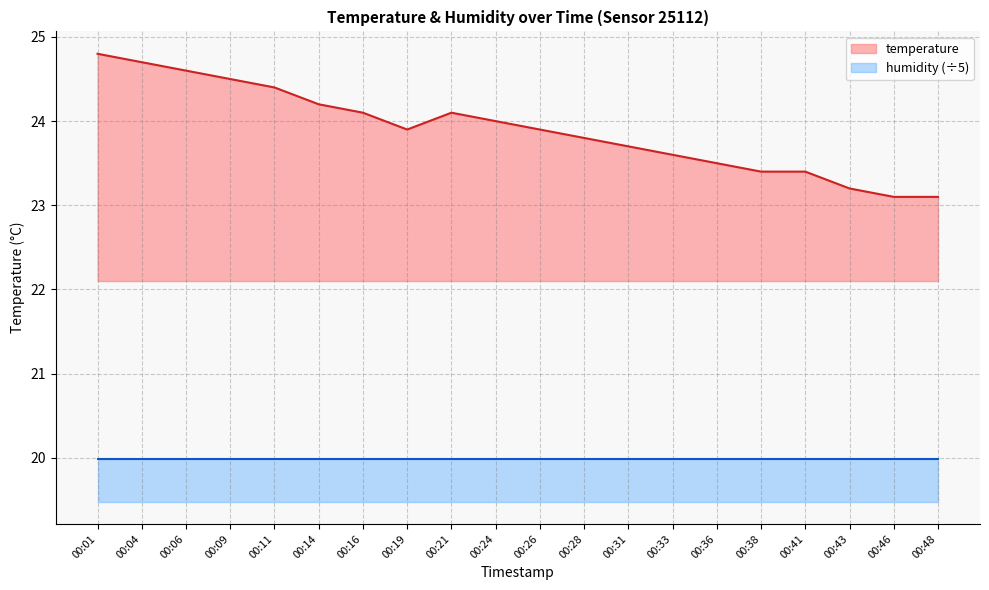

What is the difference between the maximum and minimum values?

1.7